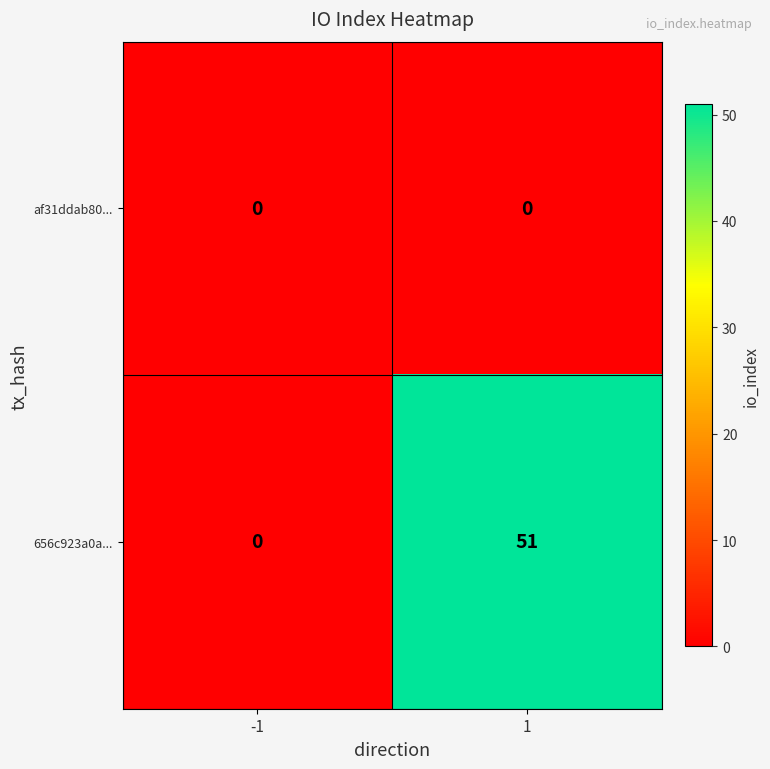

What is the sum of all 656c923a0a... values?

51